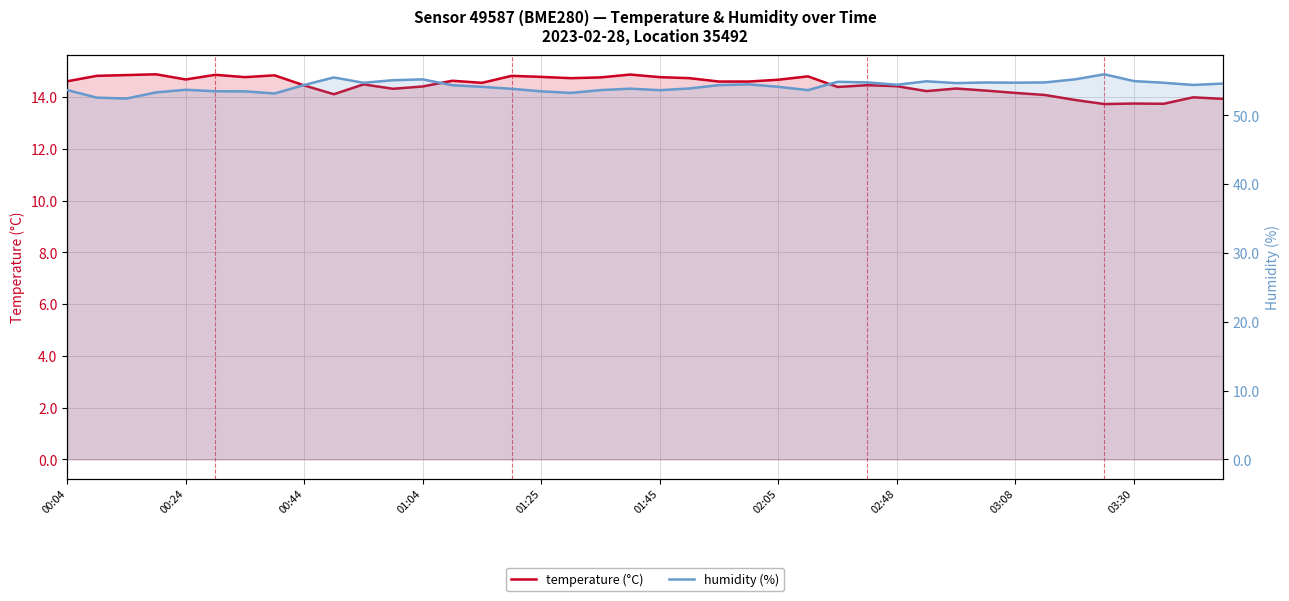

Reading left to right, transcribe all the data shown in this chart.

temperature (°C): 14.6	14.8	14.8	14.9	14.7	14.9	14.8	14.8	14.4	14.1	14.5	14.3	14.4	14.6	14.6	14.8	14.8	14.7	14.8	14.9	14.8	14.7	14.6	14.6	14.7	14.8	14.4	14.5	14.4	14.2	14.3	14.2	14.2	14.1	13.9	13.7	13.8	13.7	14.0	13.9
humidity (%): 53.7	52.6	52.5	53.4	53.7	53.5	53.5	53.2	54.4	55.5	54.8	55.1	55.2	54.4	54.2	53.9	53.5	53.3	53.7	53.9	53.7	53.9	54.4	54.5	54.2	53.7	54.9	54.8	54.5	55.0	54.7	54.8	54.8	54.8	55.2	56.0	55.0	54.8	54.4	54.6